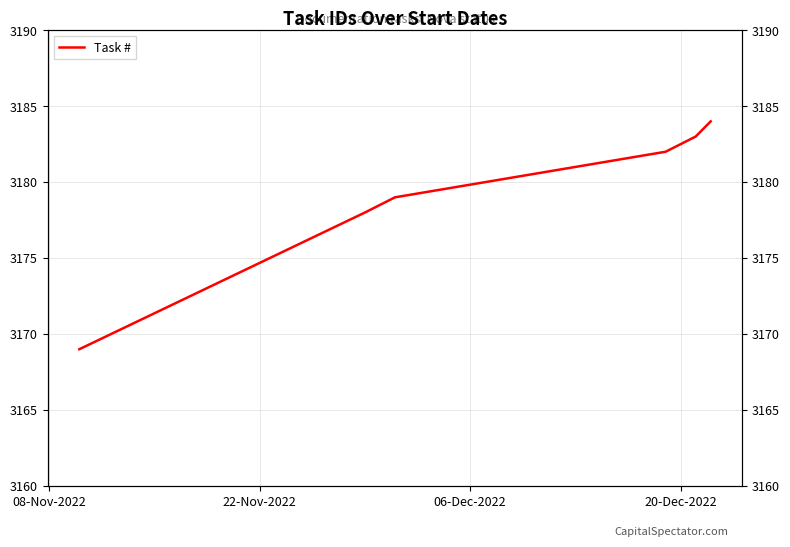

Reading left to right, what are all the values shown in this chart?

3169	3178	3179	3182	3183	3184